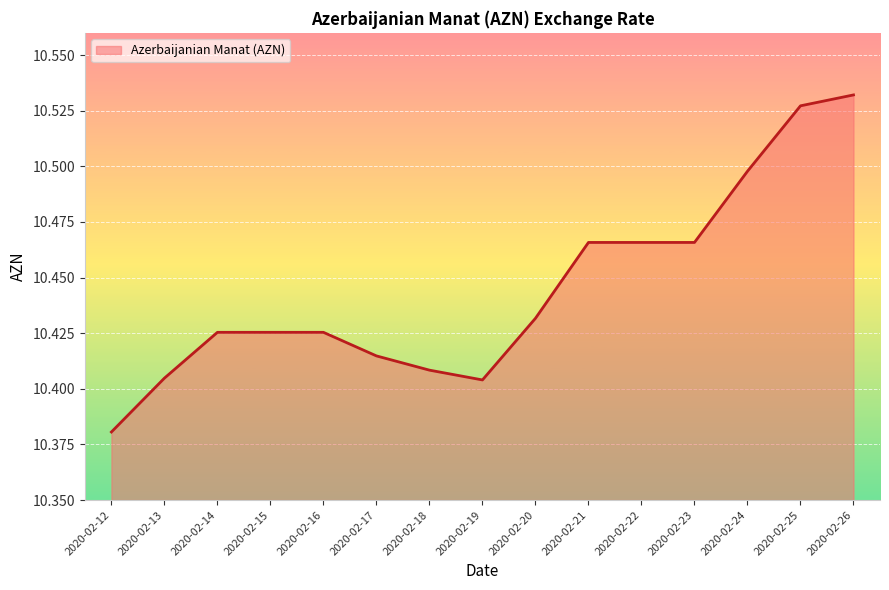

Which category has the lowest value across all series?

2020-02-12